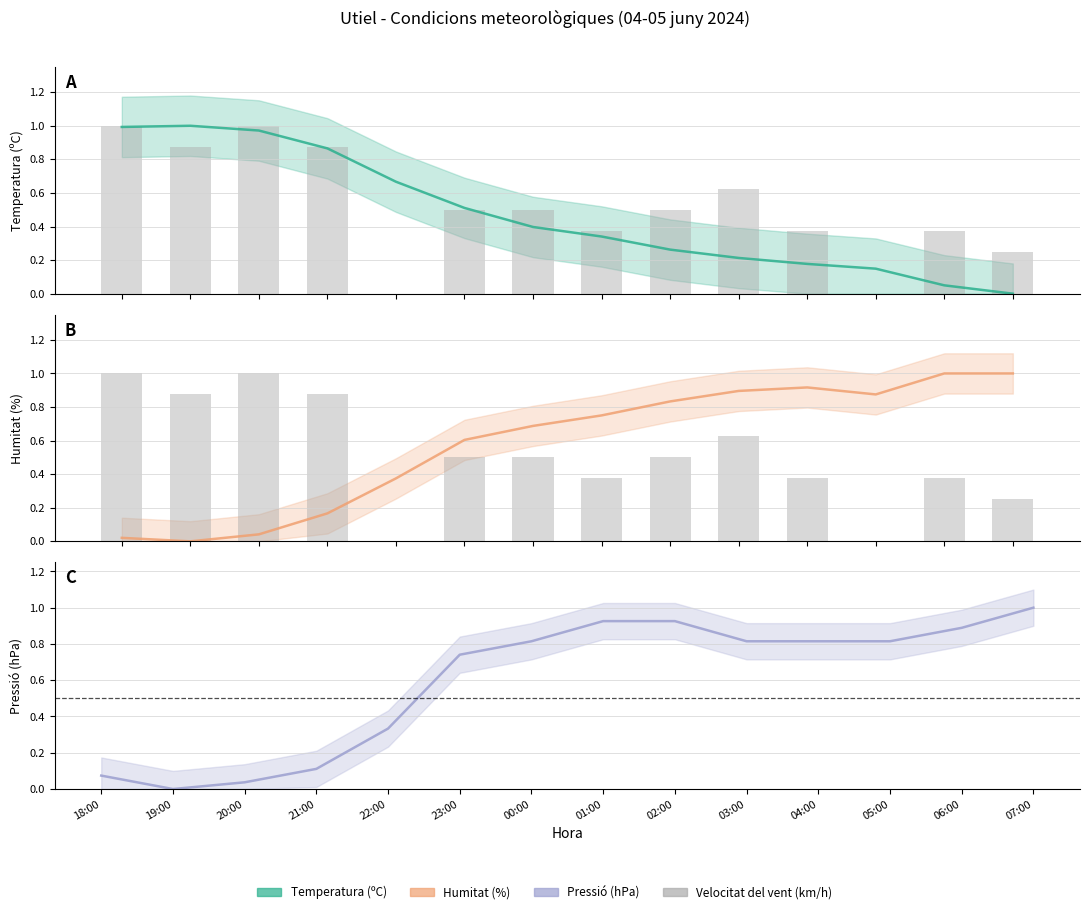

The chart shows a value of 1.6 at 19:00. True or false?

False